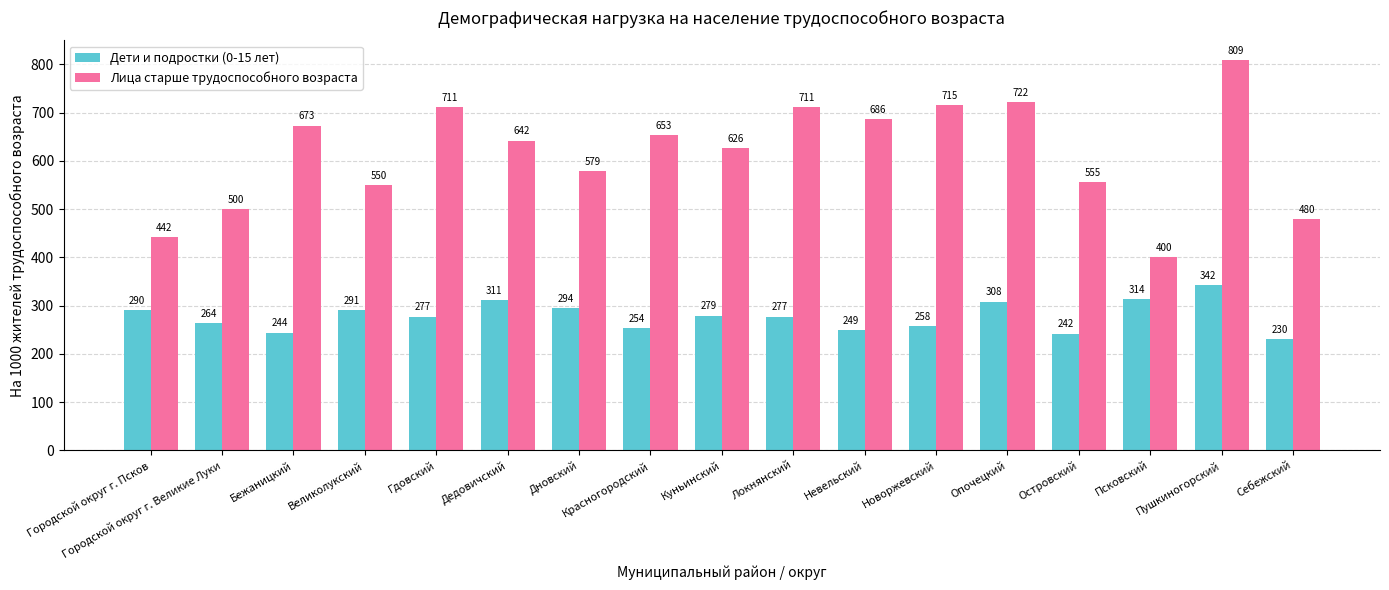

What is the approximate value of Лица старше трудоспособного возраста at Куньинский?

626